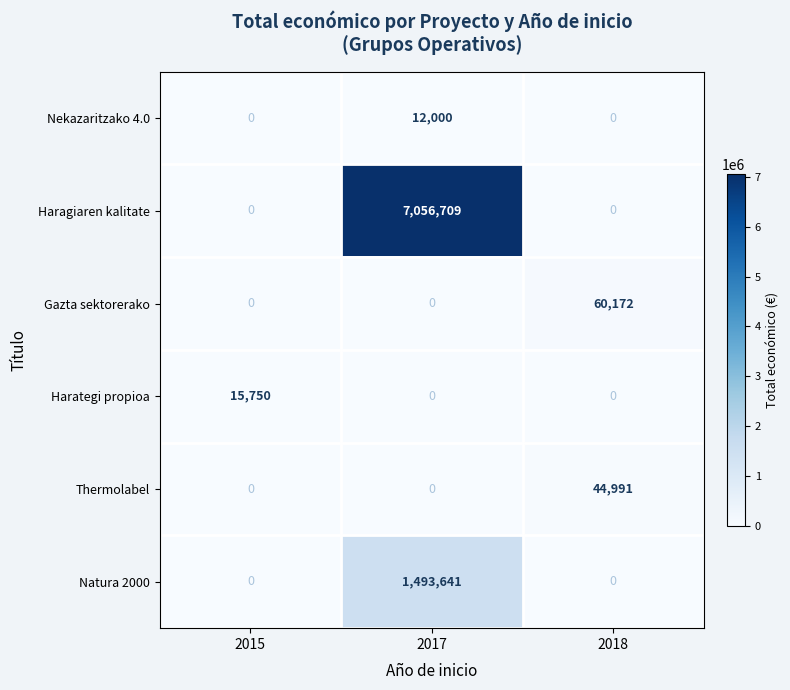

What is the sum of the Haragiaren kalitate values at 2017 and 2015?

7056709